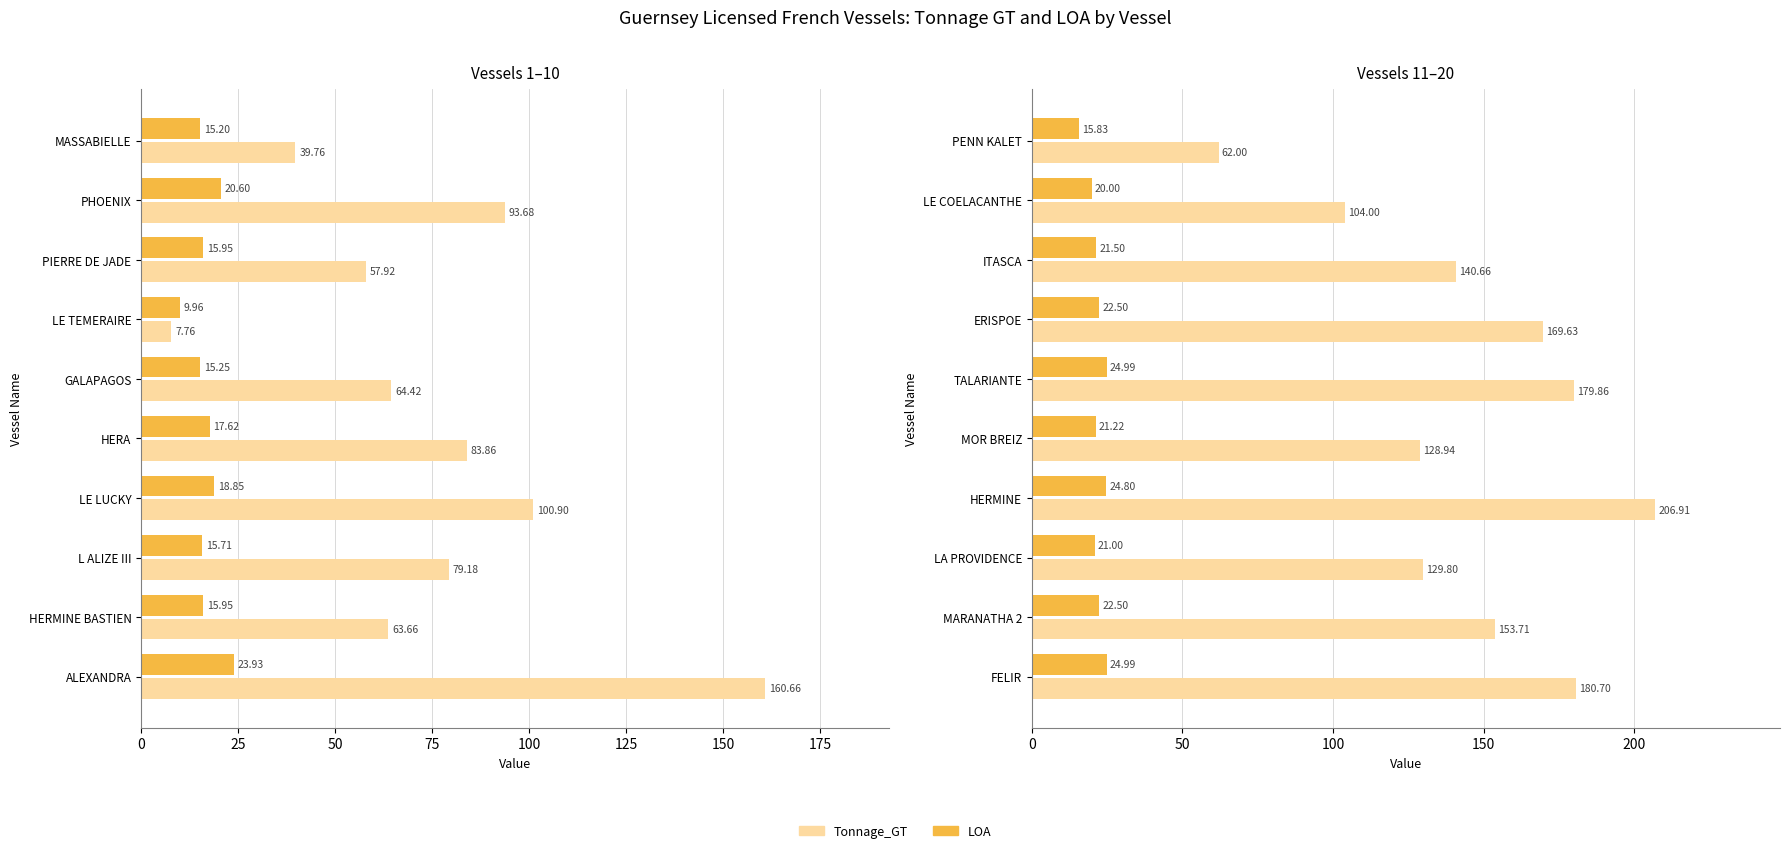

How many bars are there in each group?

2